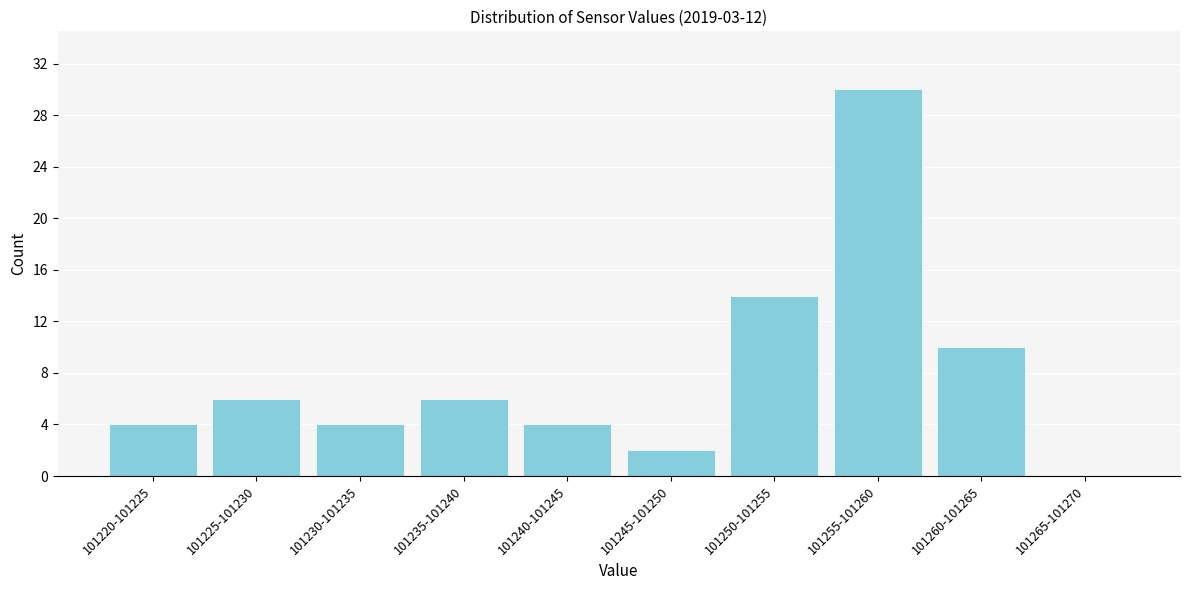

Reading left to right, what are all the values shown in this chart?

101220-101225=4	101225-101230=6	101230-101235=4	101235-101240=6	101240-101245=4	101245-101250=2	101250-101255=14	101255-101260=30	101260-101265=10	101265-101270=0